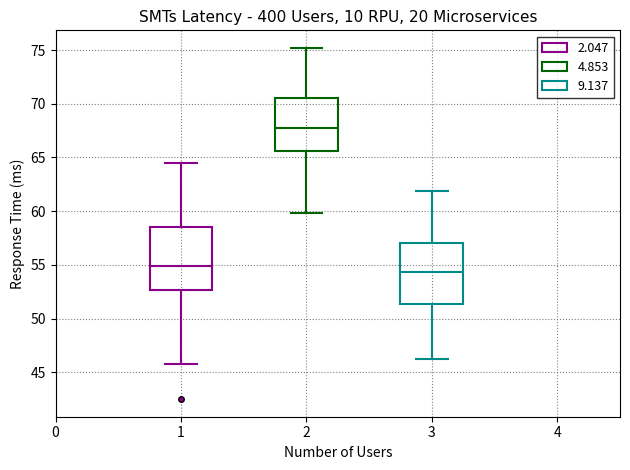

Where is the lower edge of the box at x = 2 on the y-axis? The values are not printed on the chart, so give them approximately, as read against the axis.

65.5